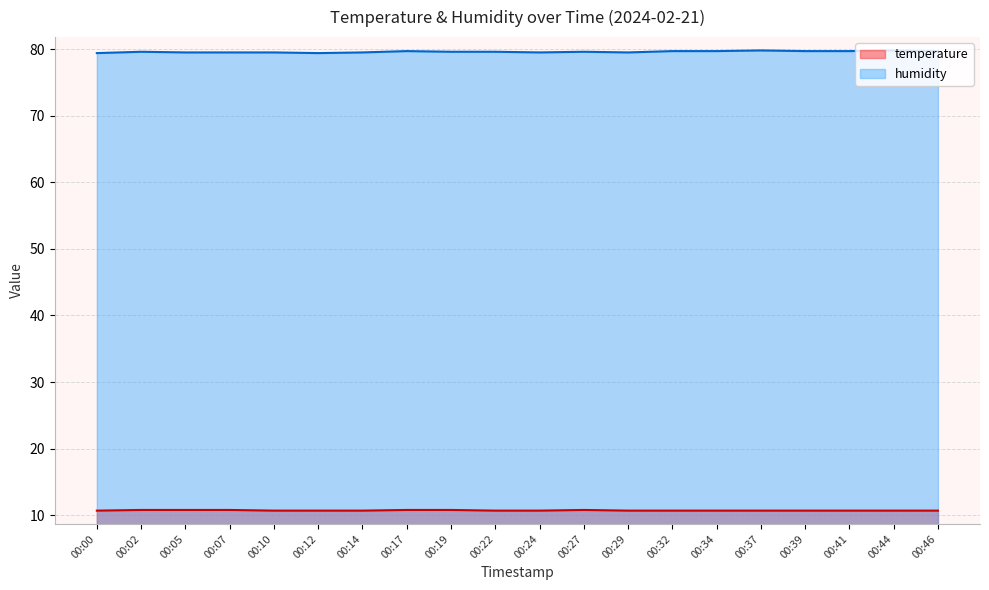

Rank the categories by humidity value from highest to lowest.

00:37, 00:44, 00:17, 00:32, 00:34, 00:39, 00:41, 00:46, 00:02, 00:19, 00:22, 00:27, 00:05, 00:07, 00:10, 00:14, 00:24, 00:29, 00:00, 00:12